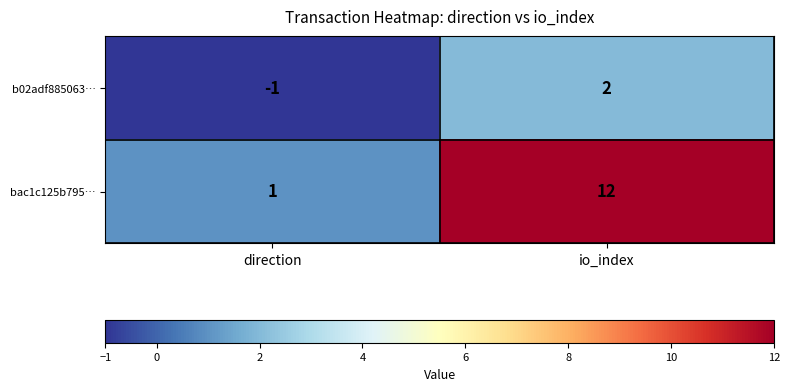

Rank the series by their maximum value, from lowest to highest.

b02adf885063…, bac1c125b795…